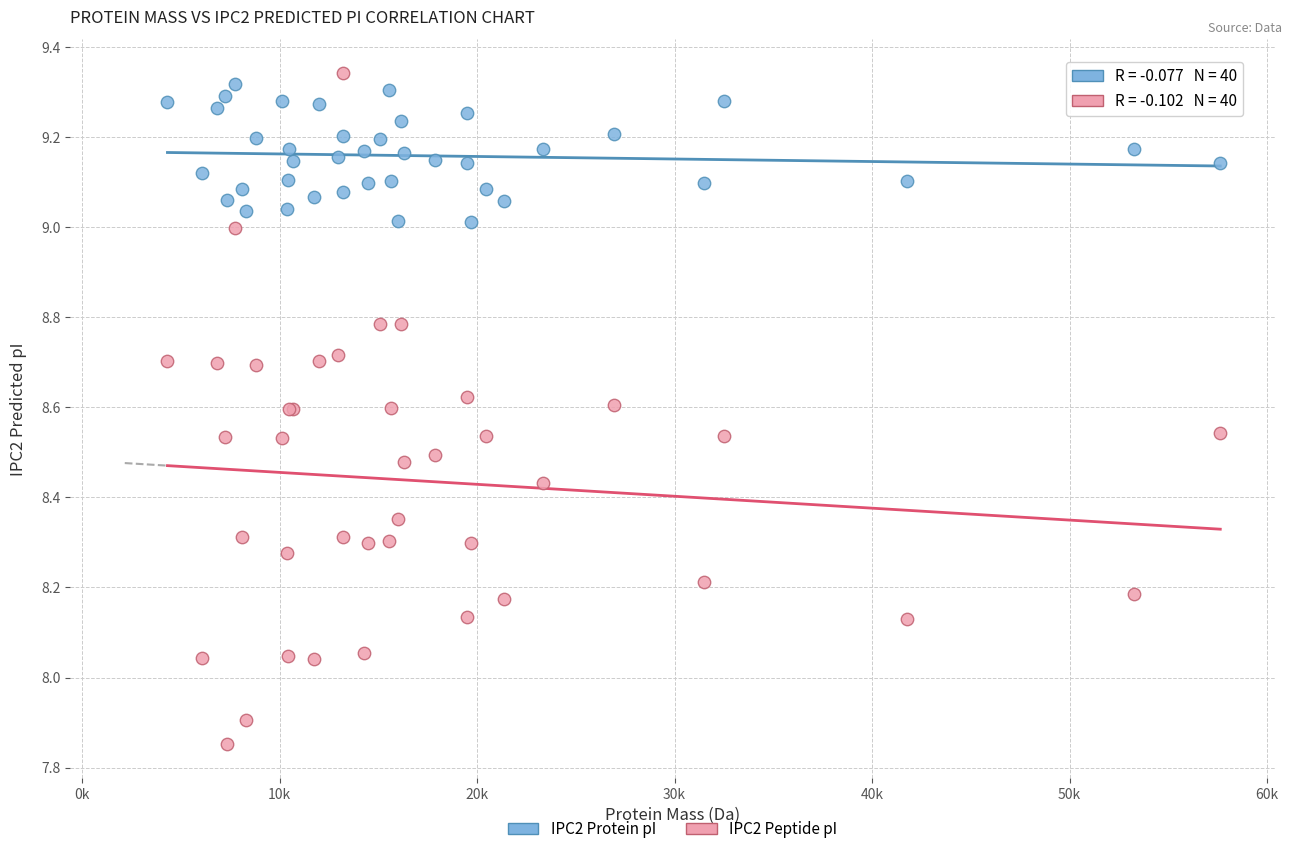

Which series contains the lowest Y value?

IPC2 Peptide pI